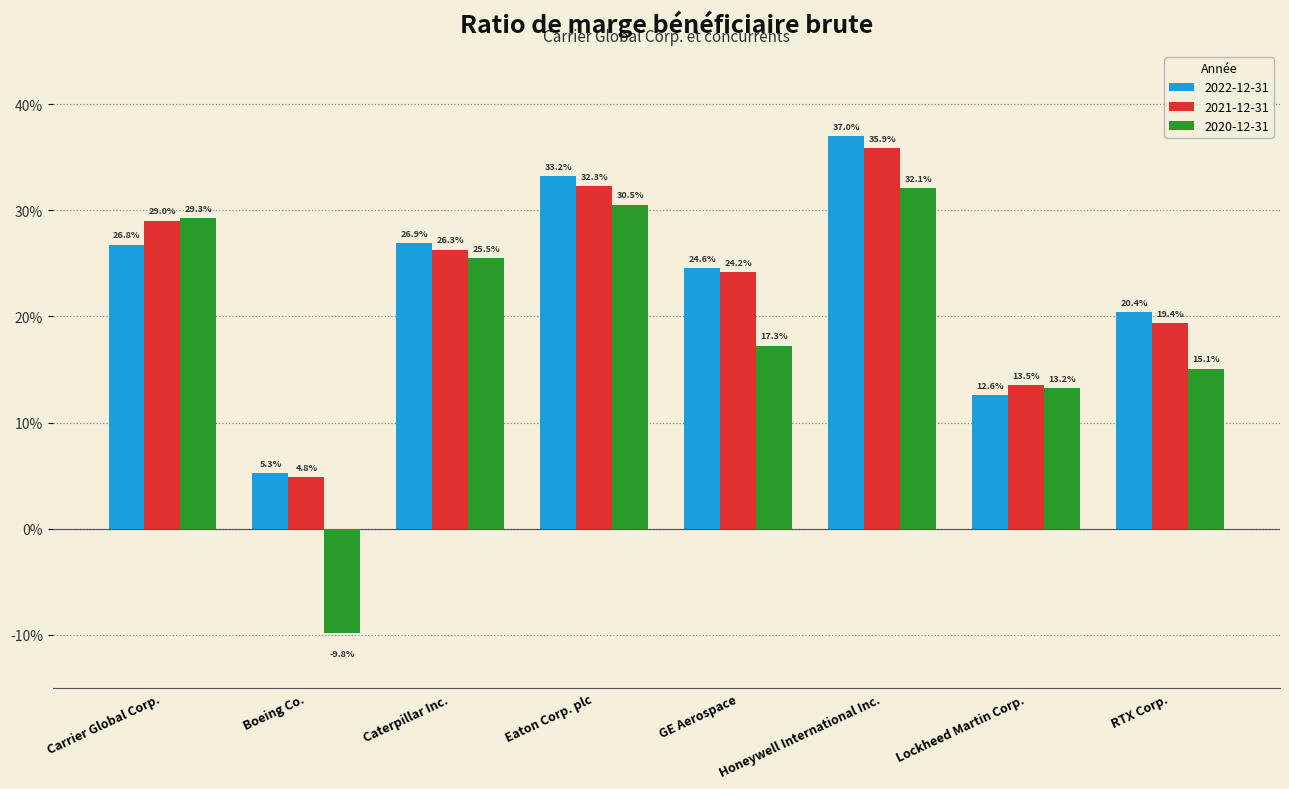

At which category does the chart reach its peak across all series?

Honeywell International Inc.